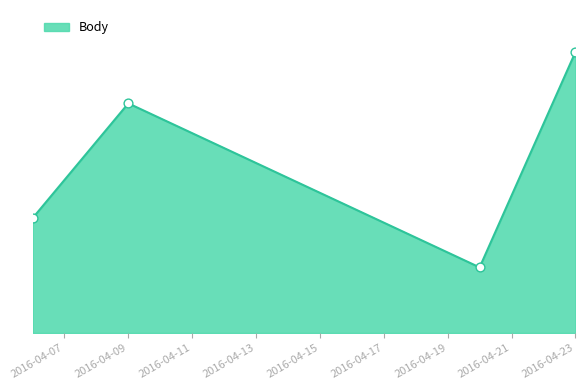

Is this an area chart (filled region under the line)?

Yes